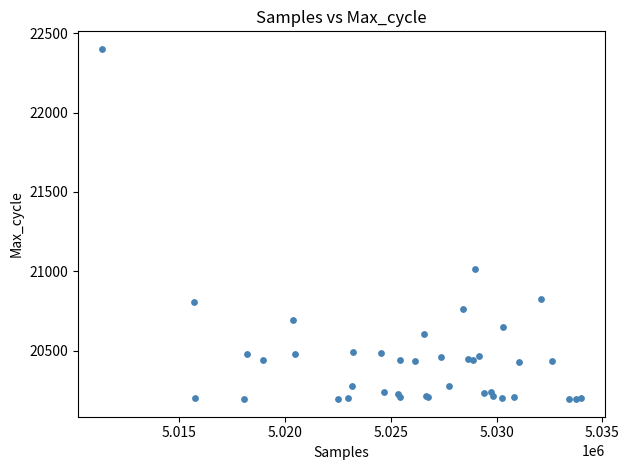

What Y value in the scatter plot is closest to 21297?

21013